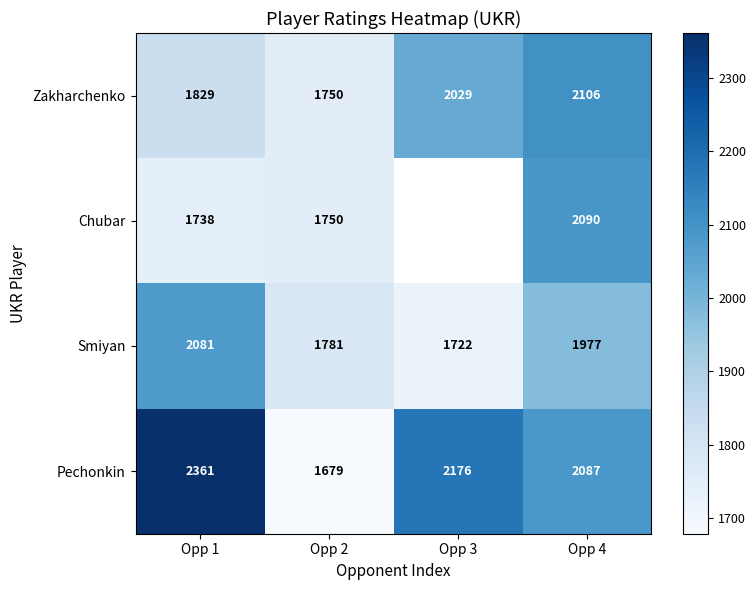

At which label does Pechonkin first exceed 2176?

Opp 1